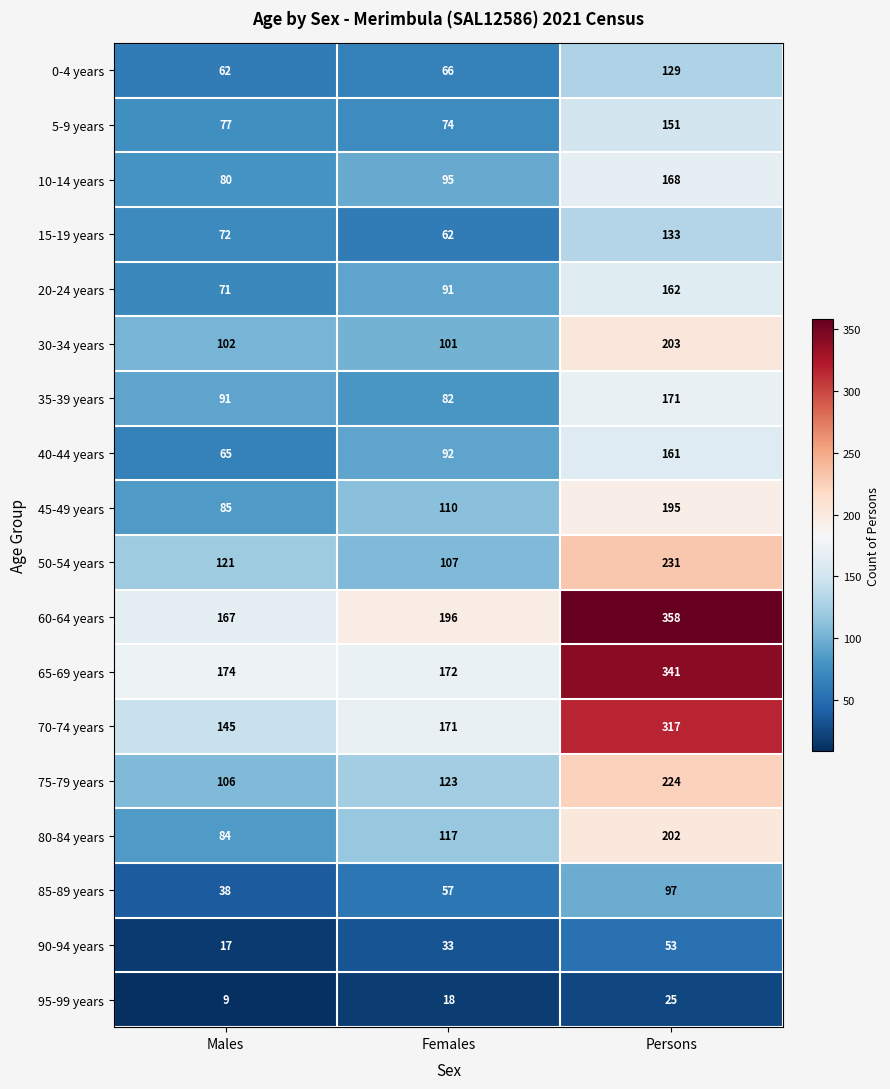

Which category has the lowest value across all series?

Males